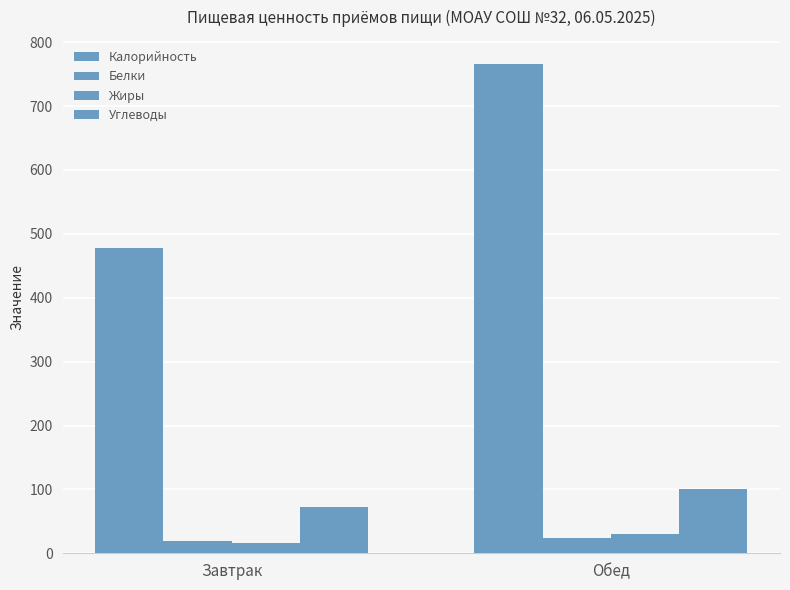

Rank the categories by Калорийность value from lowest to highest.

Завтрак, Обед